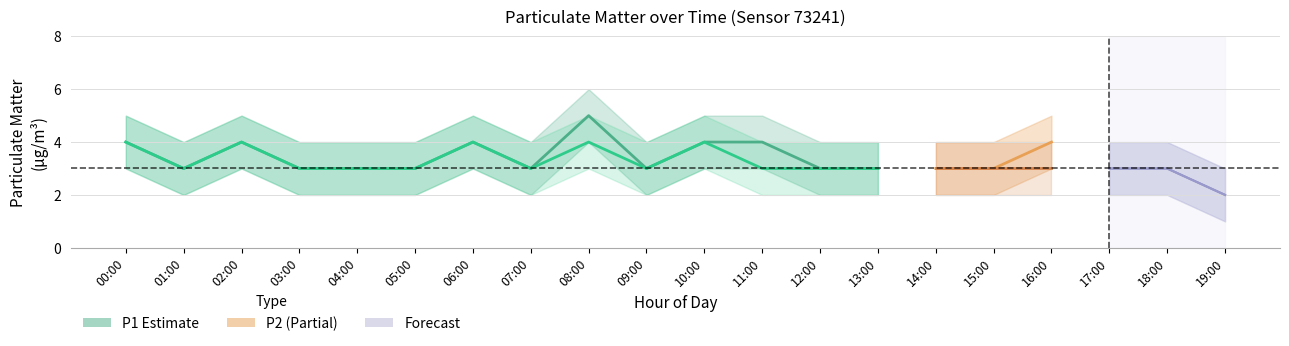

At which category is the sum across all series the highest?

08:00